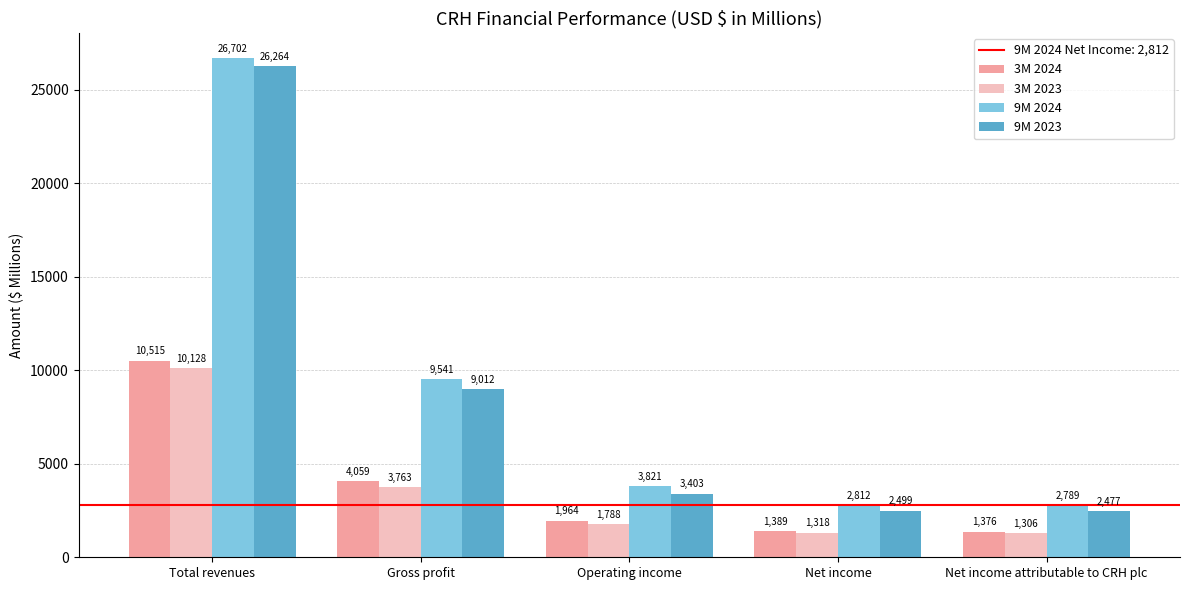

What is the lowest value of the 9M 2023 series?

2477